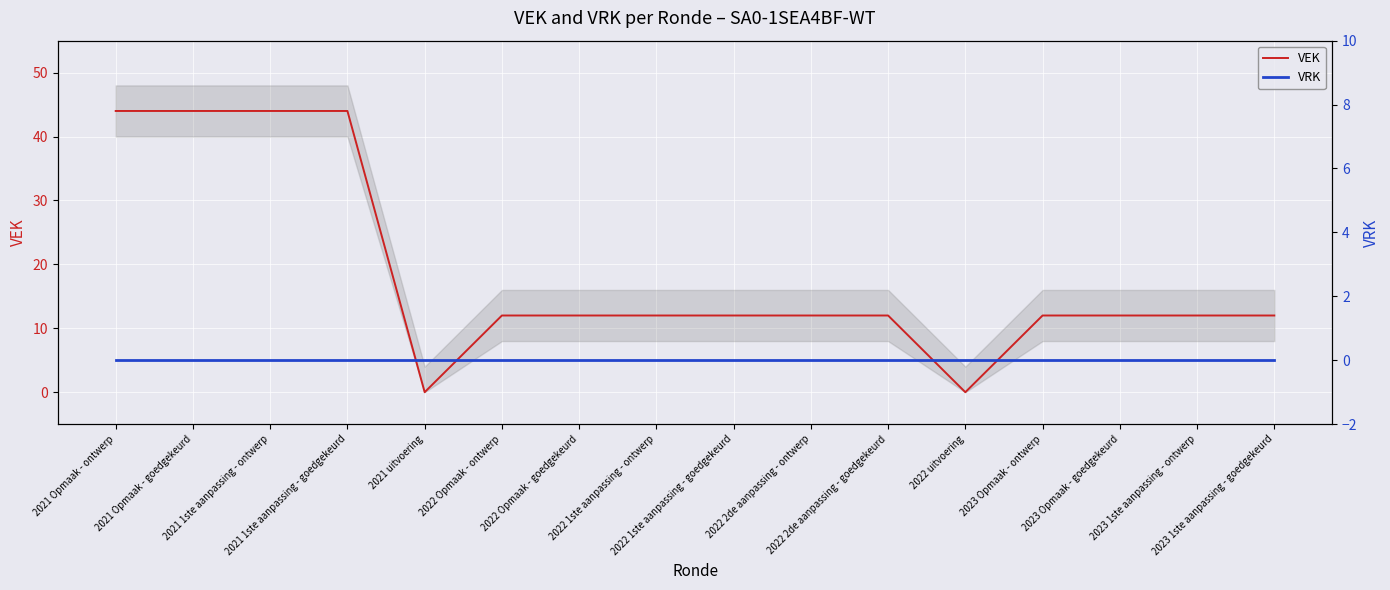

What is the maximum value shown in the chart?

44